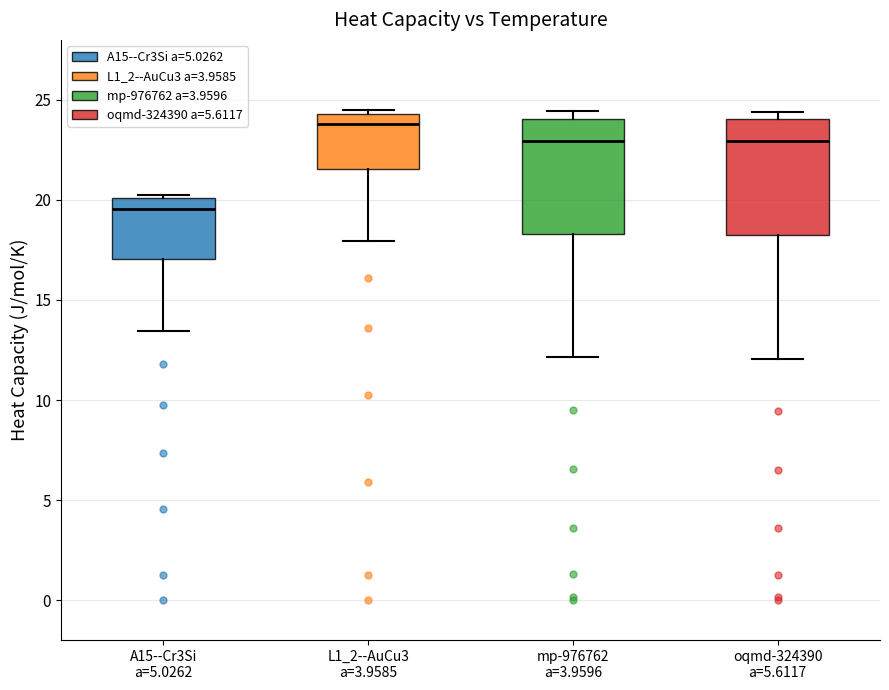

Where does the lower whisker of the box for L1_2--AuCu3 a=3.9585 end on the y-axis? The values are not printed on the chart, so give them approximately, as read against the axis.

18.0